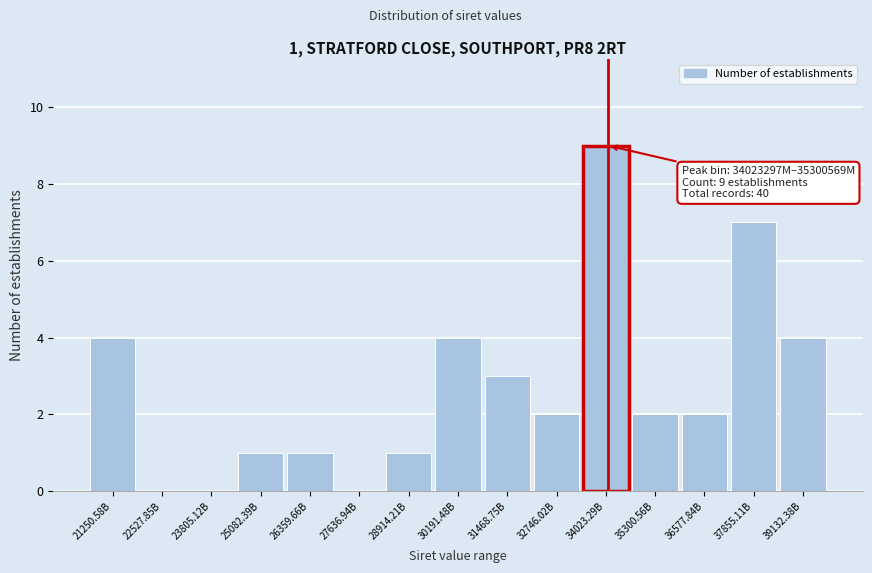

Reading left to right, transcribe all the data shown in this chart.

21250.58B=4	22527.85B=0	23805.12B=0	25082.39B=1	26359.66B=1	27636.94B=0	28914.21B=1	30191.48B=4	31468.75B=3	32746.02B=2	34023.29B=9	35300.56B=2	36577.84B=2	37855.11B=7	39132.38B=4